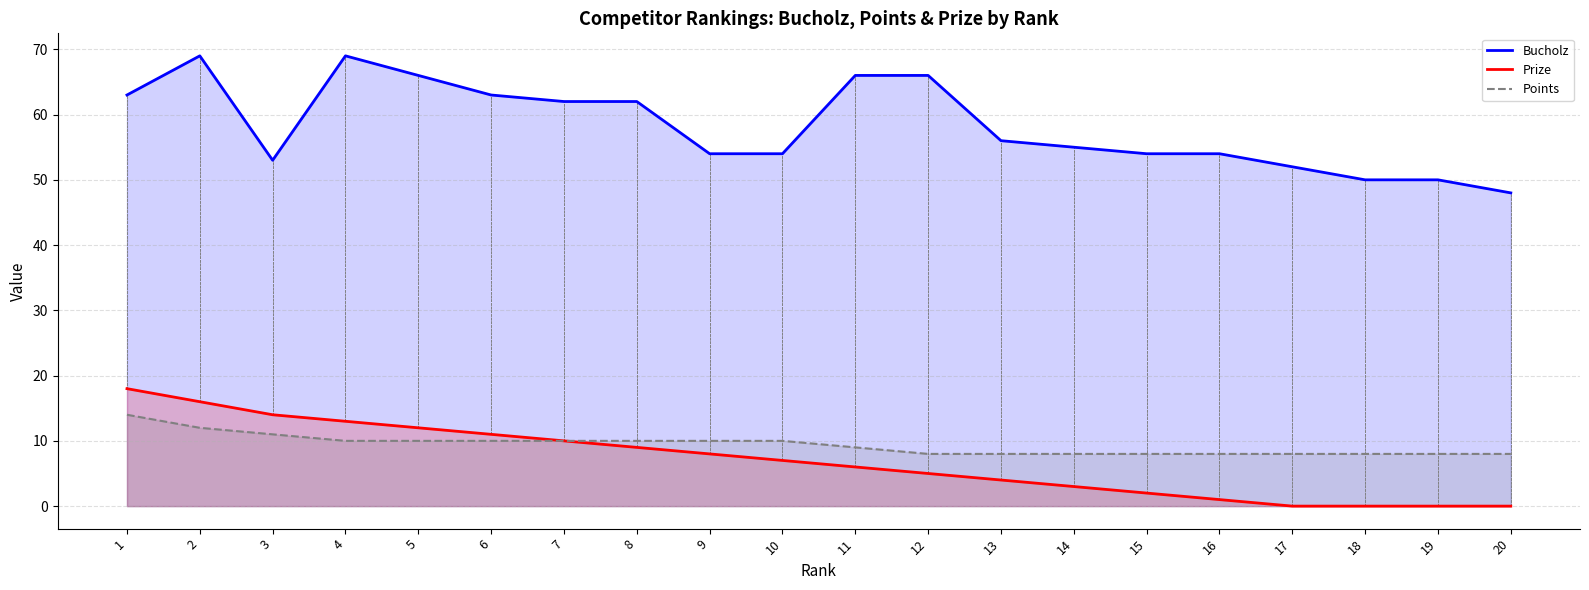

What are all the series names shown in the legend?

Bucholz, Prize, Points